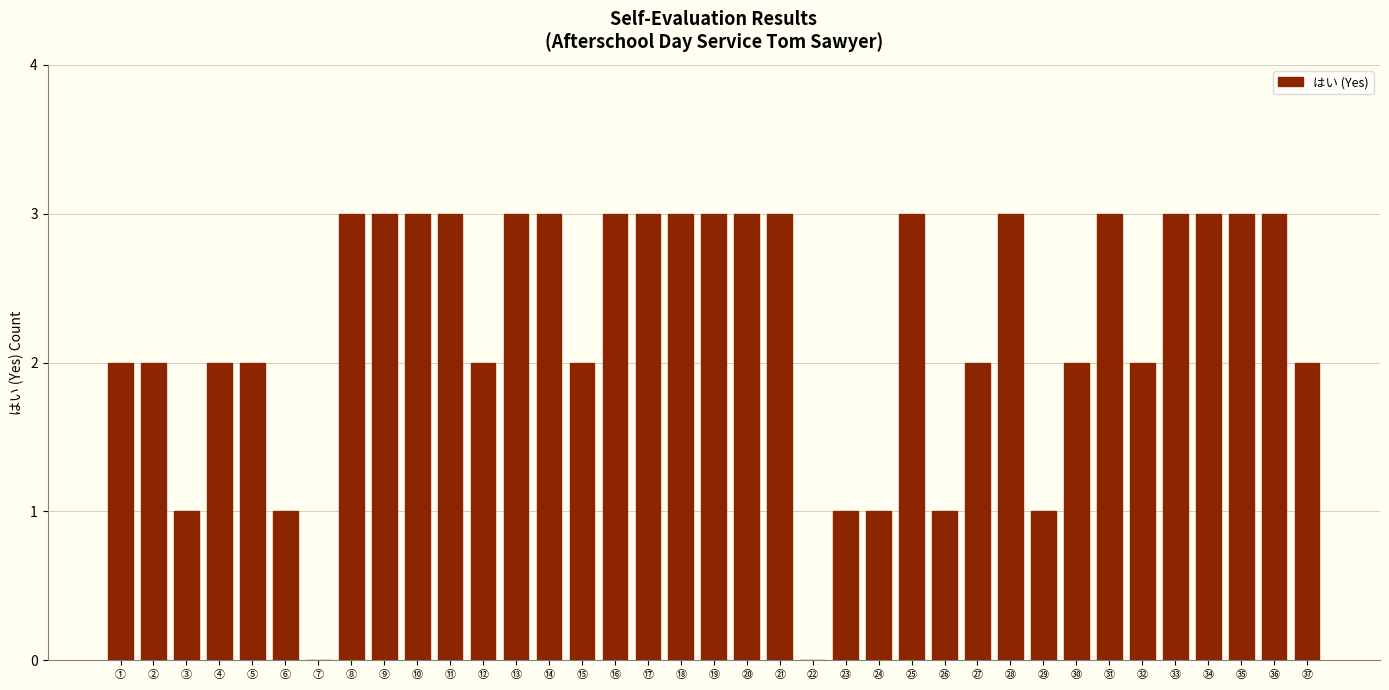

What is the maximum value shown in the chart?

3